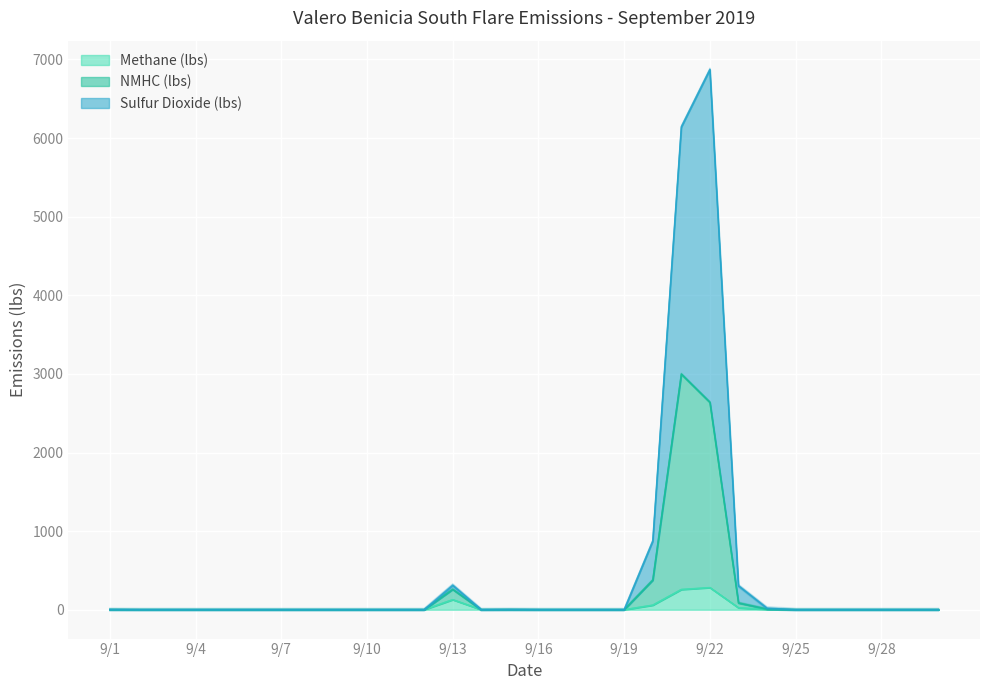

How many interior local peaks does the Sulfur Dioxide (lbs) series have?

3